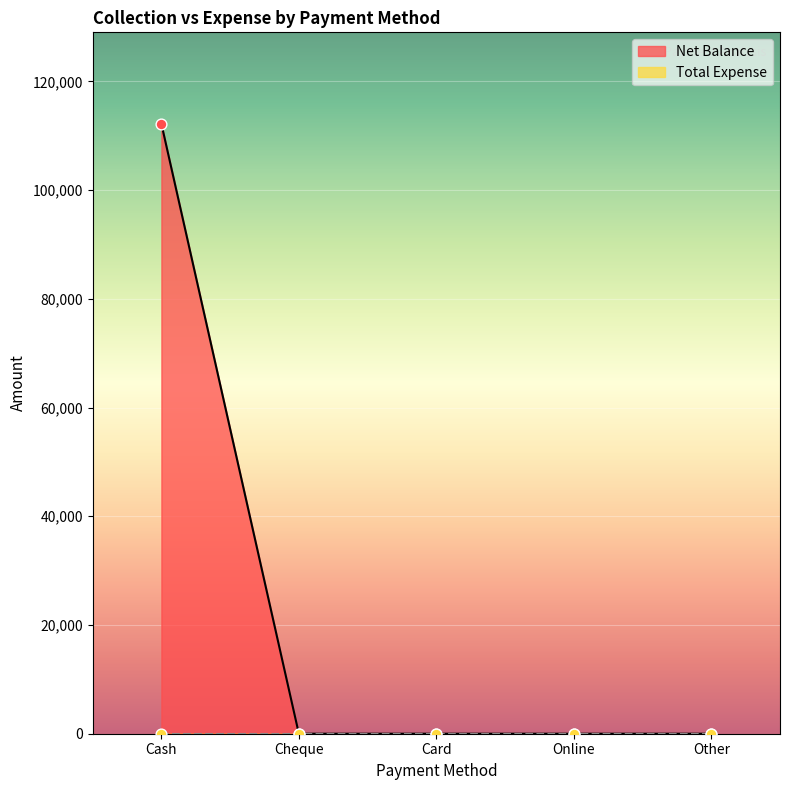

What is the change in value from Cash to Other?

-112196